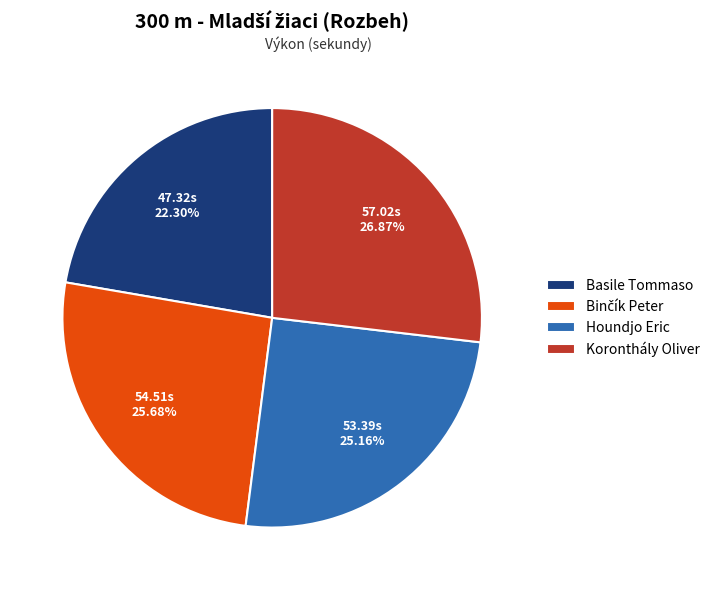

To the nearest percent, what is the average slice percentage?

25%